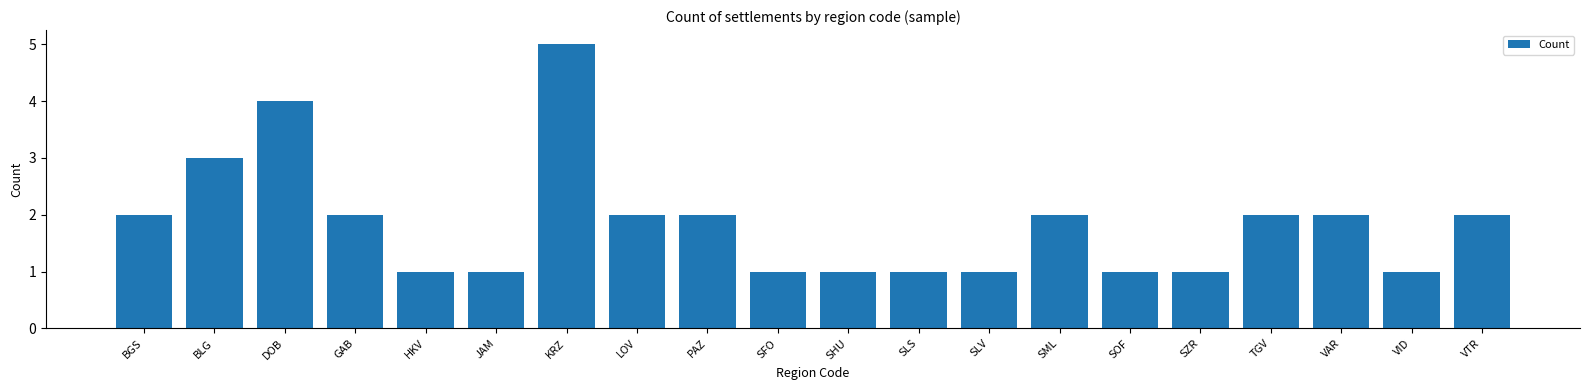

What is the sum of the values at VID and SML?

3